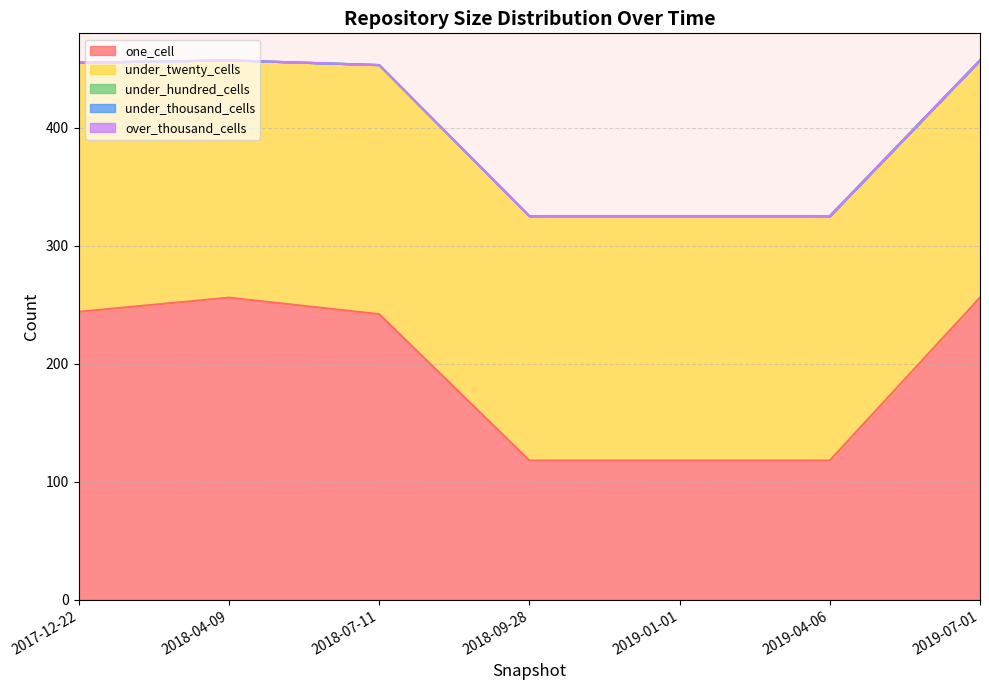

True or false: under_twenty_cells has more than 2 points higher than both neighbors.

False